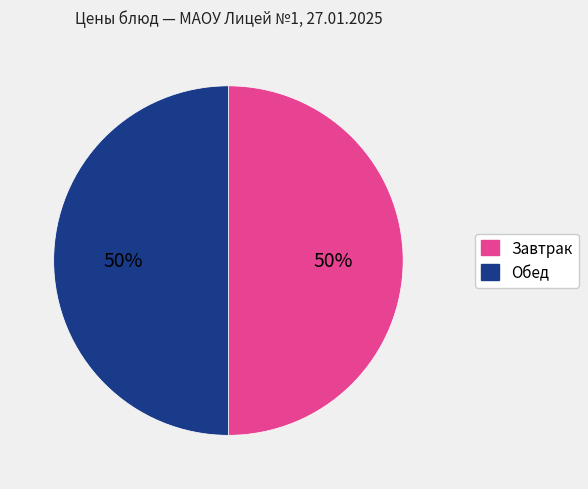

How many slices are in this pie chart?

2